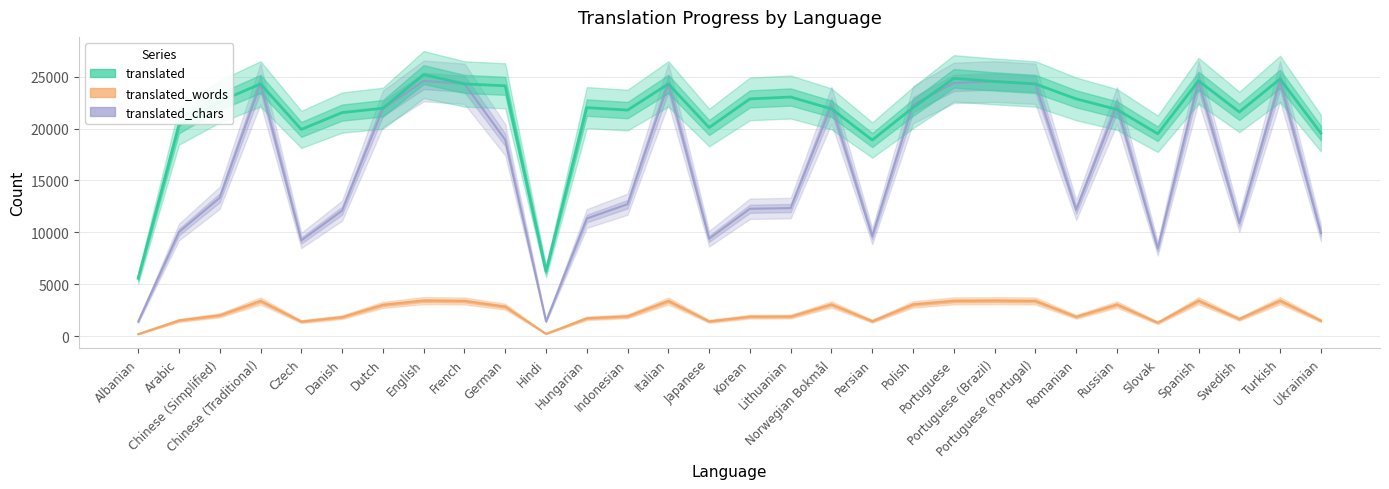

Reading left to right, what are all the values shown in this chart?

translated_words: Albanian=202	Arabic=1517	Chinese (Simplified)=2011	Chinese (Traditional)=3394	Czech=1410	Danish=1836	Dutch=3017	English=3429	French=3394	German=2848	Hindi=228	Hungarian=1726	Indonesian=1914	Italian=3394	Japanese=1433	Korean=1881	Lithuanian=1894	Norwegian Bokmål=3054	Persian=1449	Polish=3058	Portuguese=3403	Portuguese (Brazil)=3423	Portuguese (Portugal)=3394	Romanian=1869	Russian=3051	Slovak=1304	Spanish=3424	Swedish=1660	Turkish=3427	Ukrainian=1502
translated_chars: Albanian=1408	Arabic=10035	Chinese (Simplified)=13336	Chinese (Traditional)=24316	Czech=9223	Danish=12092	Dutch=21905	English=24588	French=24316	German=18919	Hindi=1436	Hungarian=11336	Indonesian=12718	Italian=24316	Japanese=9392	Korean=12277	Lithuanian=12341	Norwegian Bokmål=22245	Persian=9630	Polish=22300	Portuguese=24395	Portuguese (Brazil)=24533	Portuguese (Portugal)=24316	Romanian=12171	Russian=22224	Slovak=8449	Spanish=24536	Swedish=10907	Turkish=24555	Ukrainian=9937
translated: Albanian=5580	Arabic=20280	Chinese (Simplified)=22620	Chinese (Traditional)=24300	Czech=19920	Danish=21540	Dutch=21960	English=25200	French=24300	German=24120	Hindi=6240	Hungarian=22020	Indonesian=21780	Italian=24300	Japanese=20100	Korean=22860	Lithuanian=23040	Norwegian Bokmål=21900	Persian=18900	Polish=22020	Portuguese=24840	Portuguese (Brazil)=24540	Portuguese (Portugal)=24300	Romanian=22860	Russian=21840	Slovak=19500	Spanish=24600	Swedish=21600	Turkish=24780	Ukrainian=19560